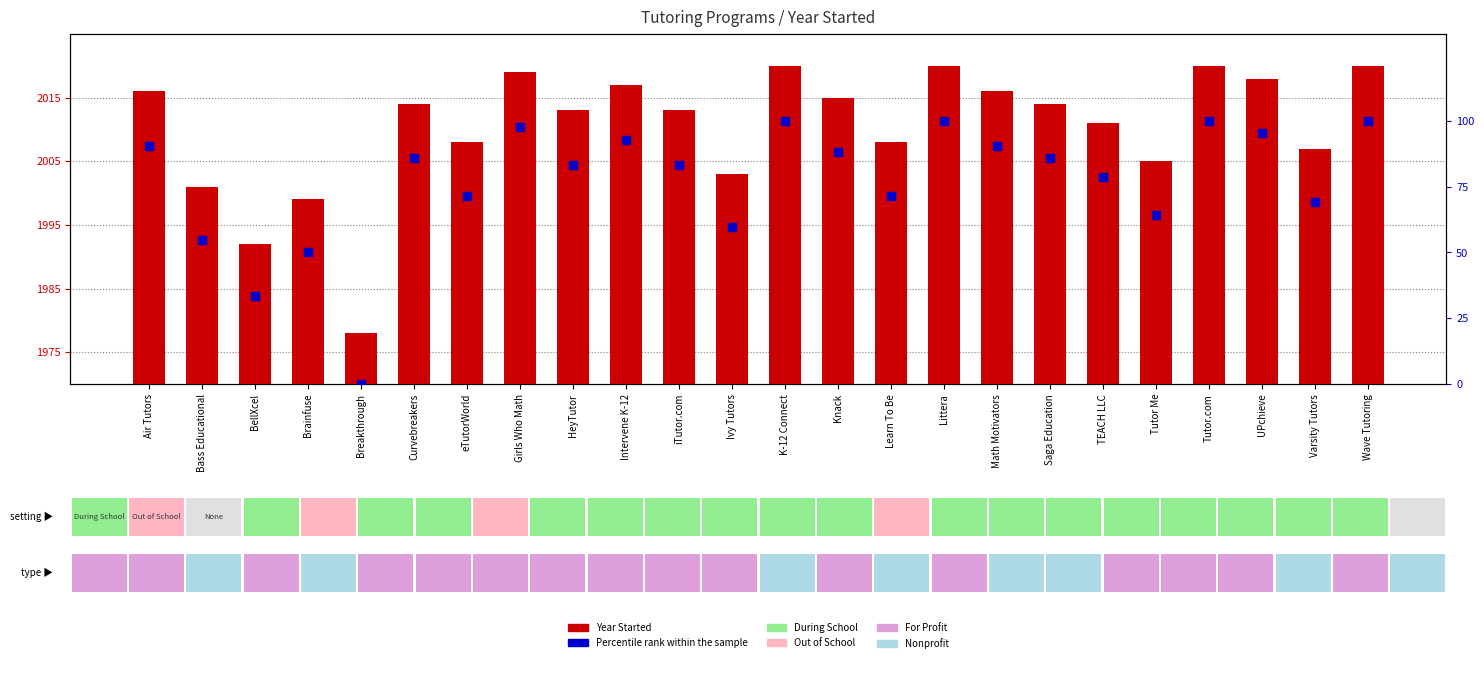

At which category is the sum across all series the highest?

K-12 Connect